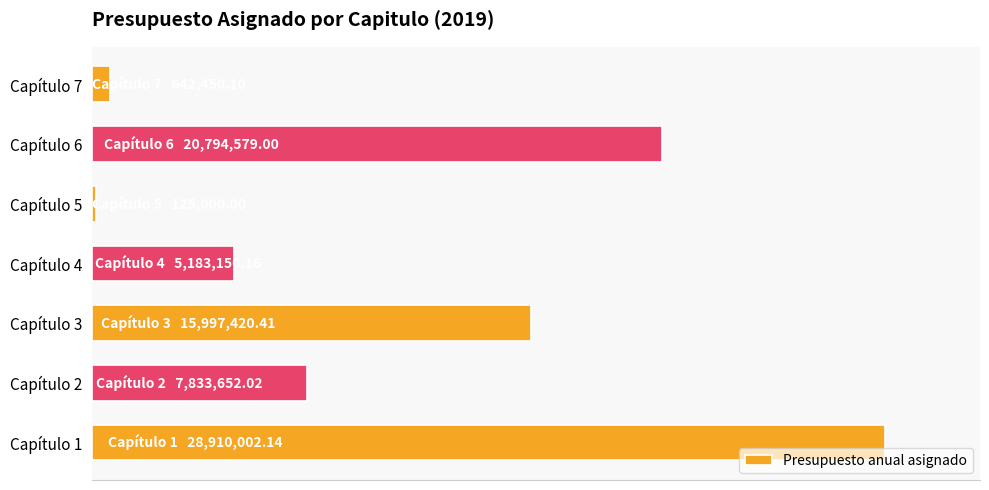

How many series are shown in this chart?

1